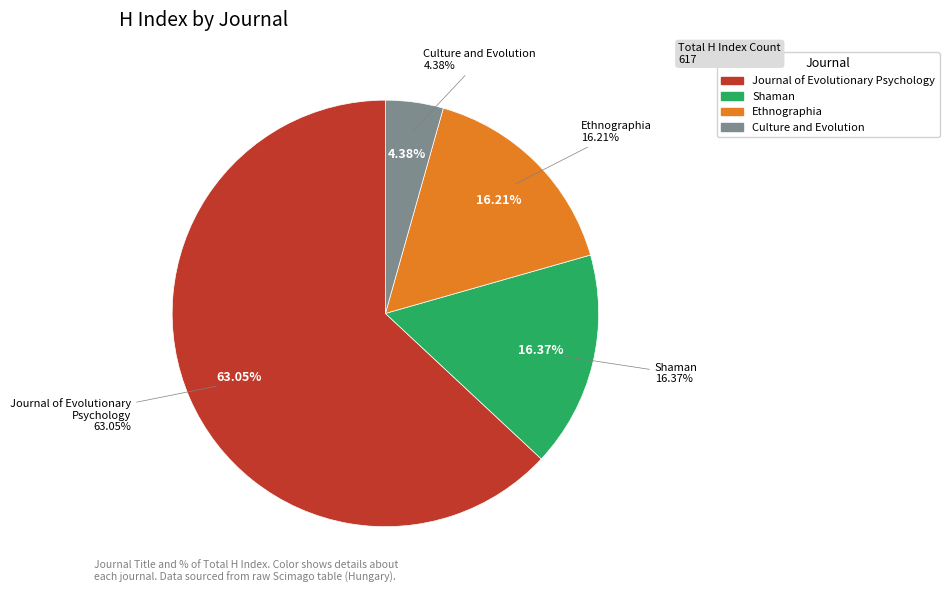

Count the number of slices in the pie.

4